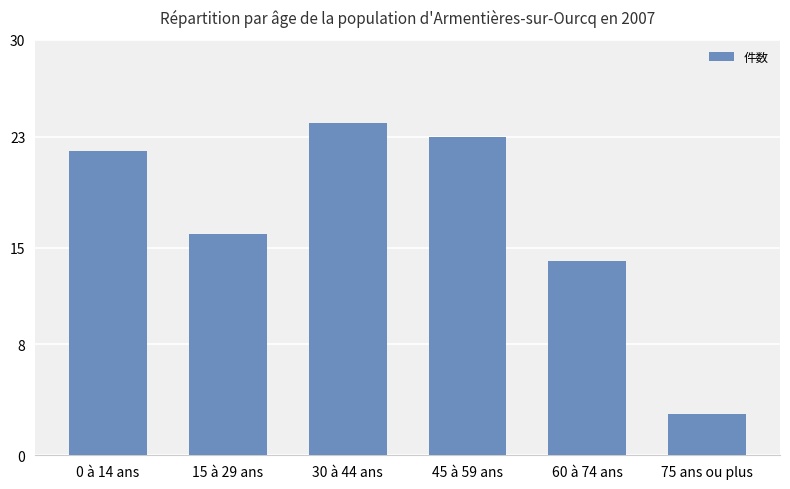

Rank the categories by value from highest to lowest.

30 à 44 ans, 45 à 59 ans, 0 à 14 ans, 15 à 29 ans, 60 à 74 ans, 75 ans ou plus